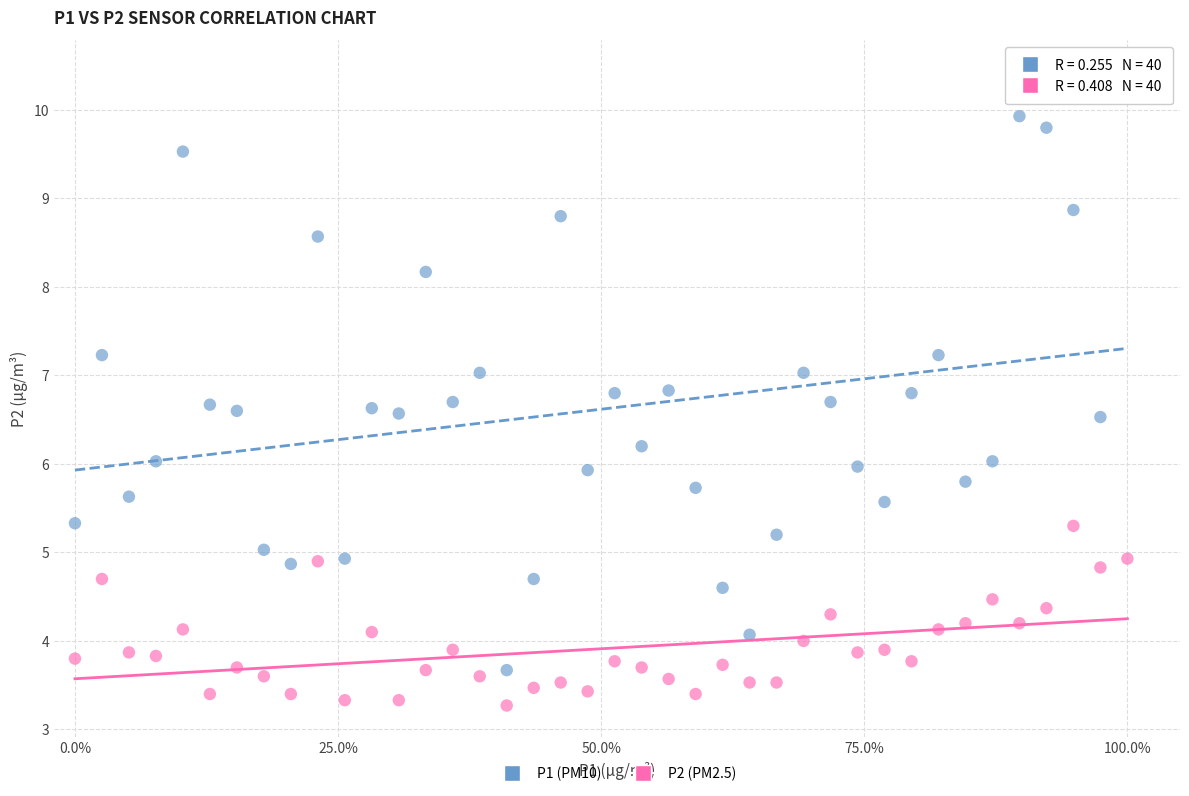

Across all data points, what is the range of X values (max minus min)?

1.0